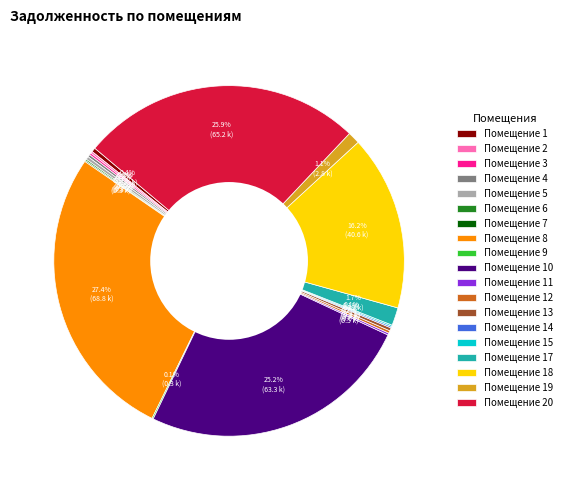

What is the largest slice in the pie chart?

Помещение 8